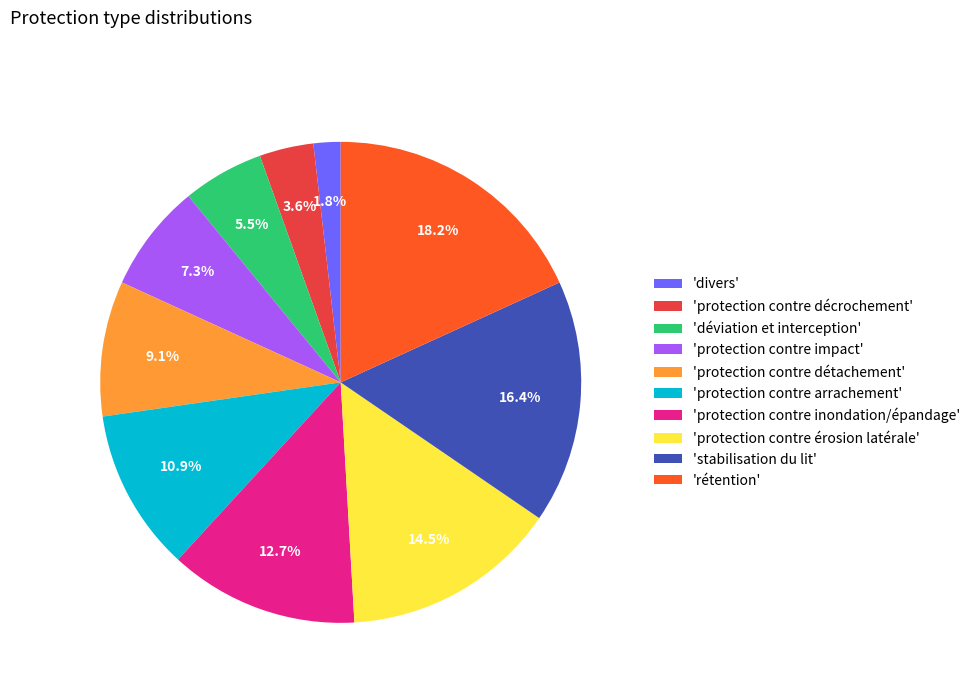

Between 'protection contre érosion latérale' and 'protection contre inondation/épandage', which is larger?

'protection contre érosion latérale'